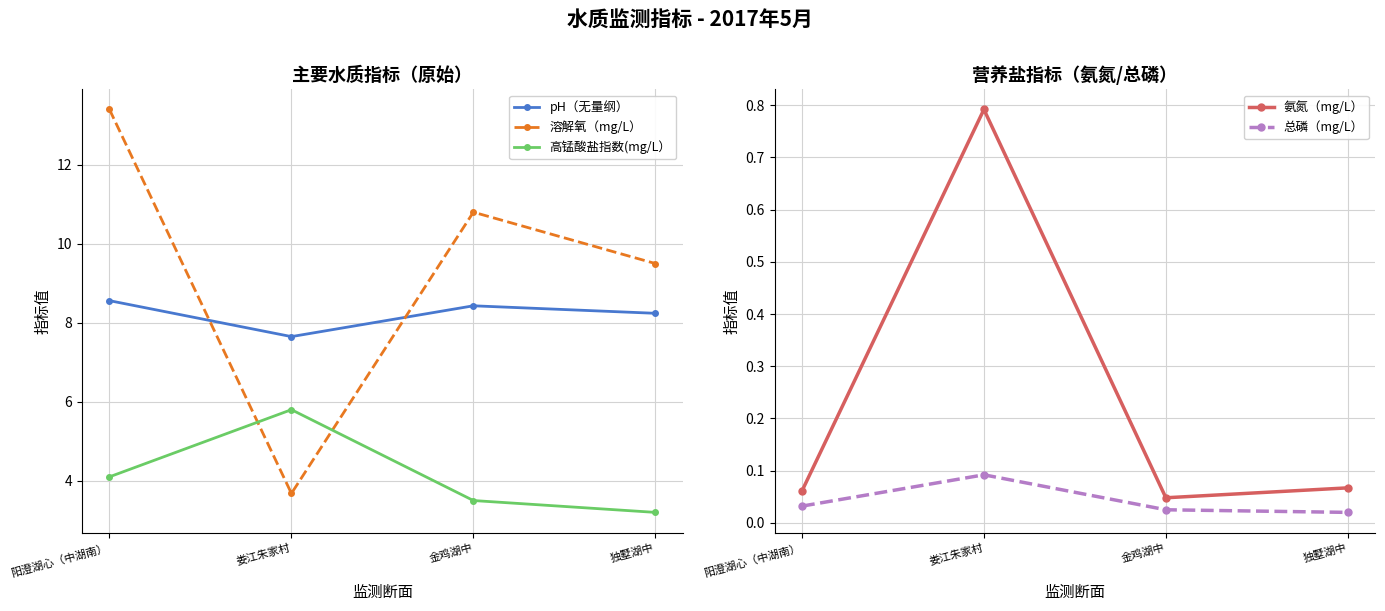

What is the sum of all 高锰酸盐指数(mg/L） values?

16.6